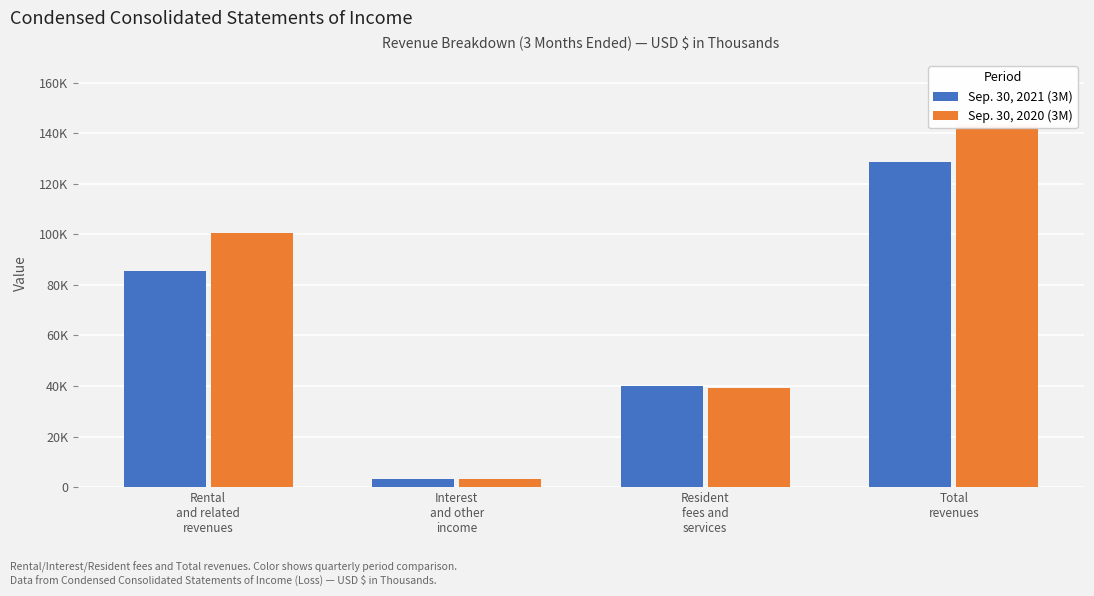

Where does the Sep. 30, 2021 (3M) series first go above 85367?

Total
revenues